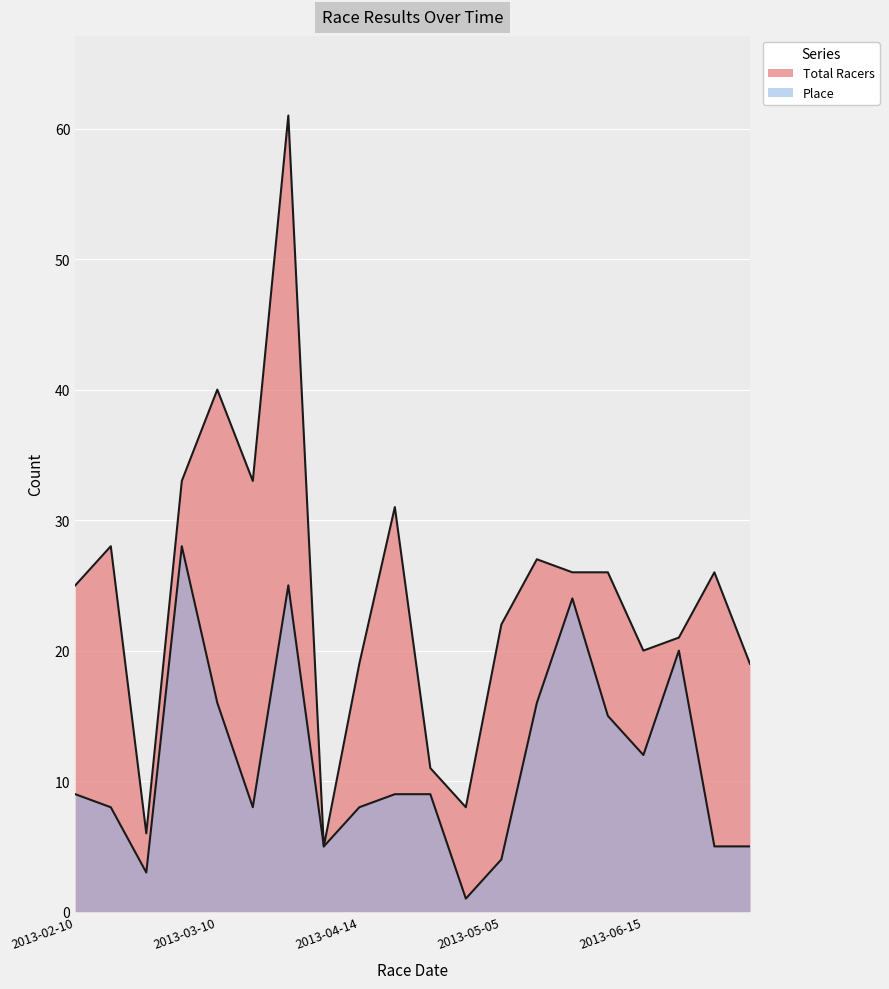

What is the average value of the Place series?

12